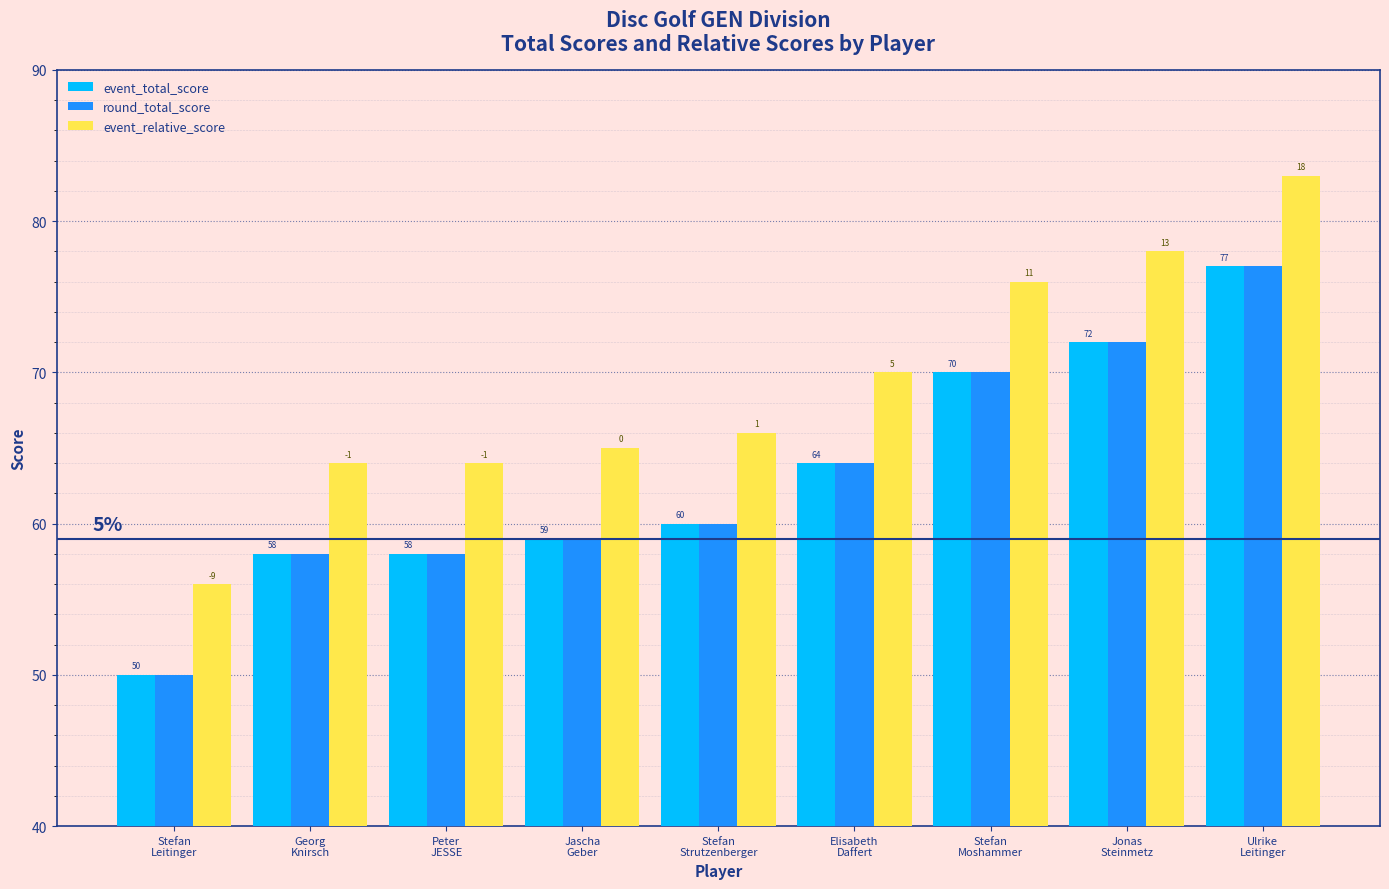

What is the highest value of the round_total_score series?

77